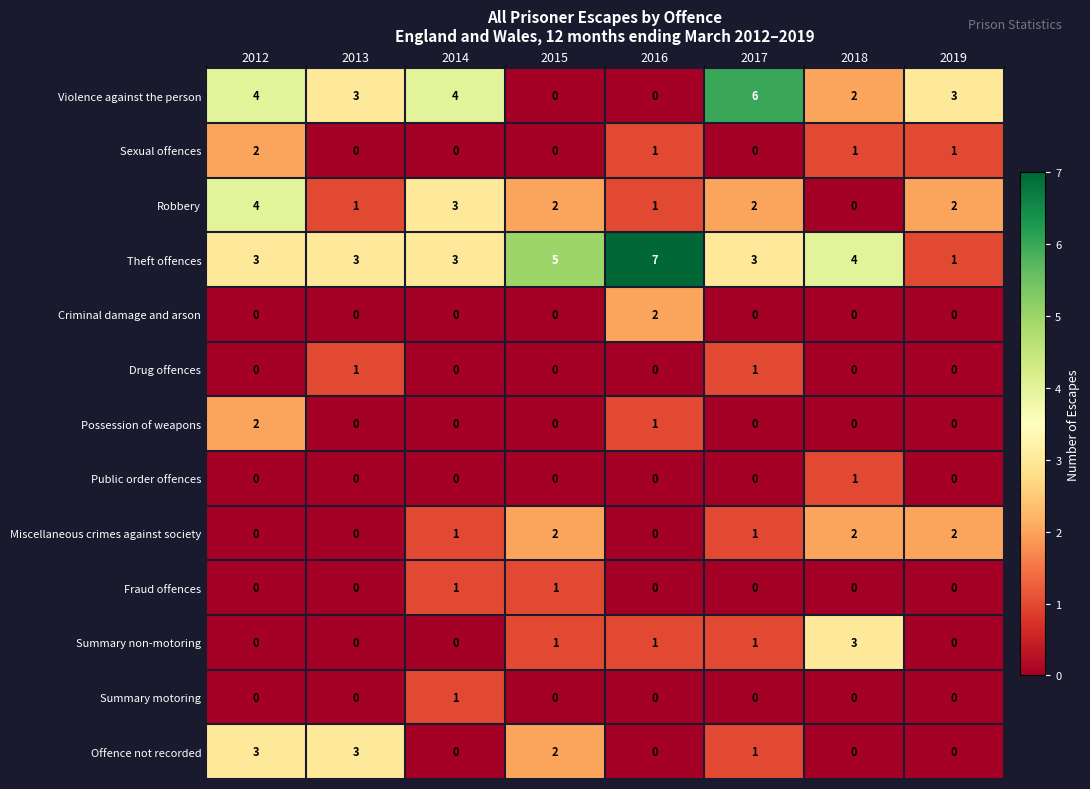

At how many categories does at least one series exceed 1?

8